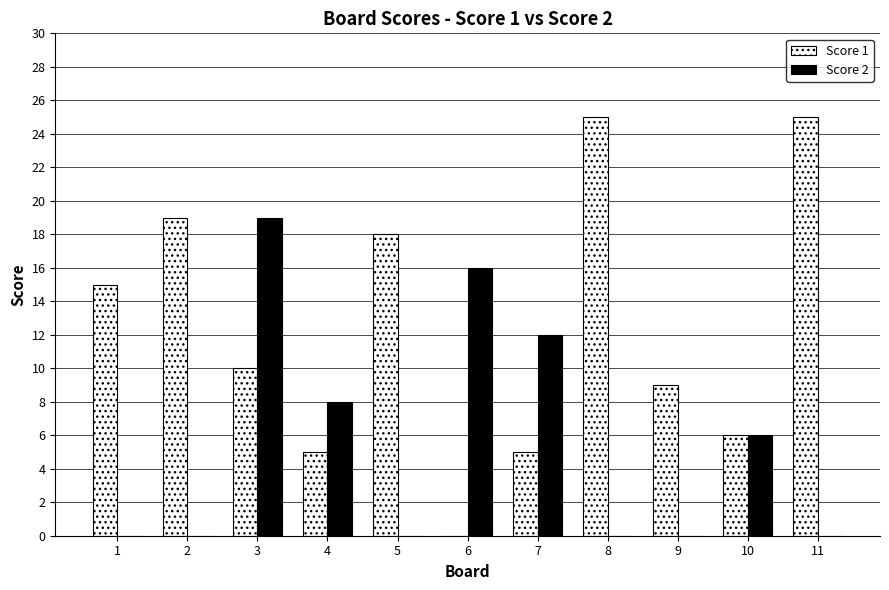

What is the greatest value displayed?

25